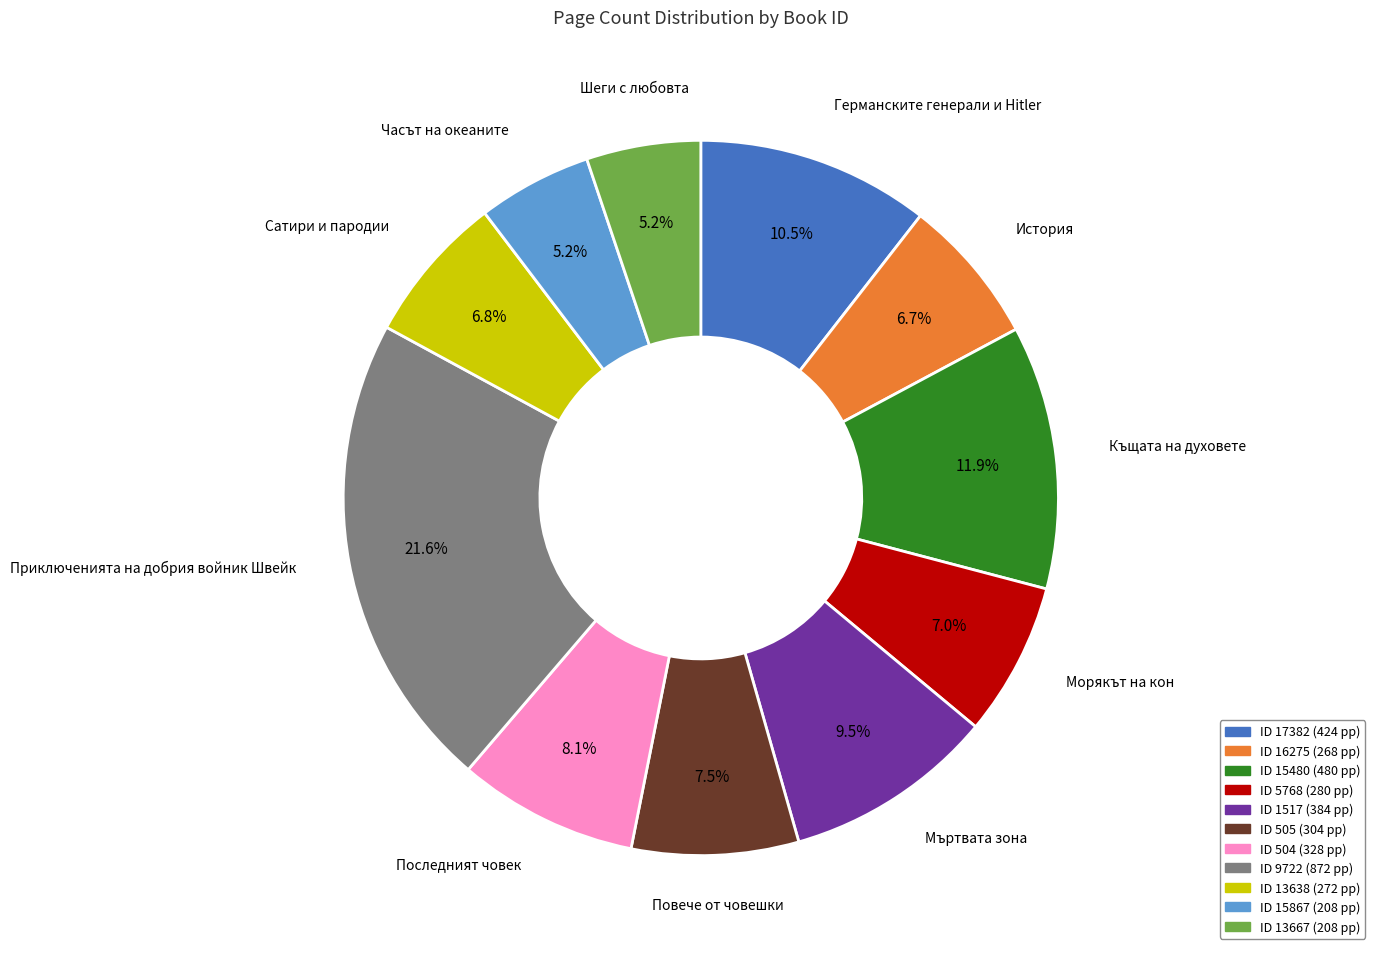

Is there a majority slice in this chart?

No